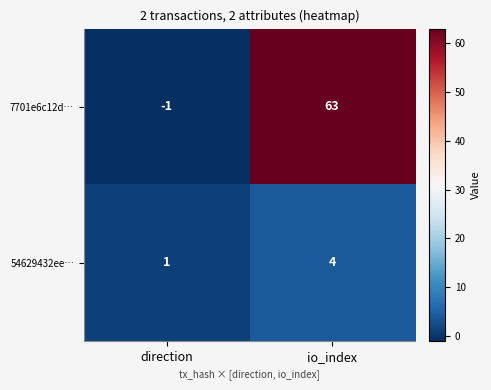

How many categories are shown in the chart?

2